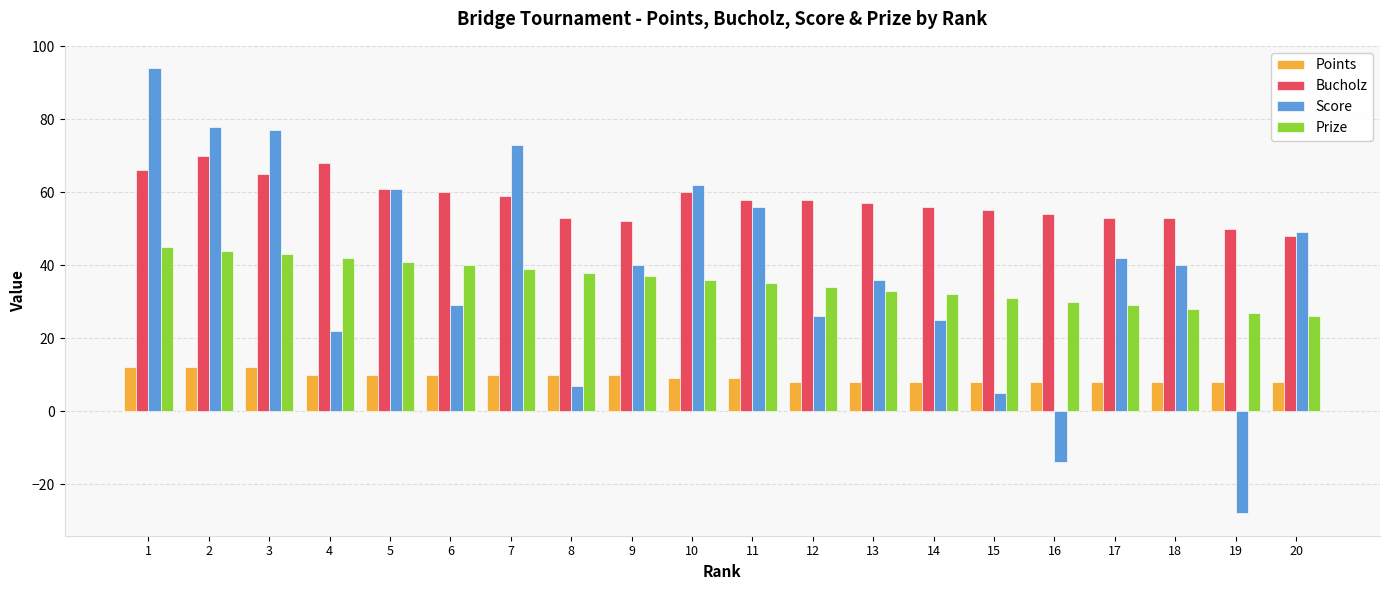

What is the highest value of the Score series?

94